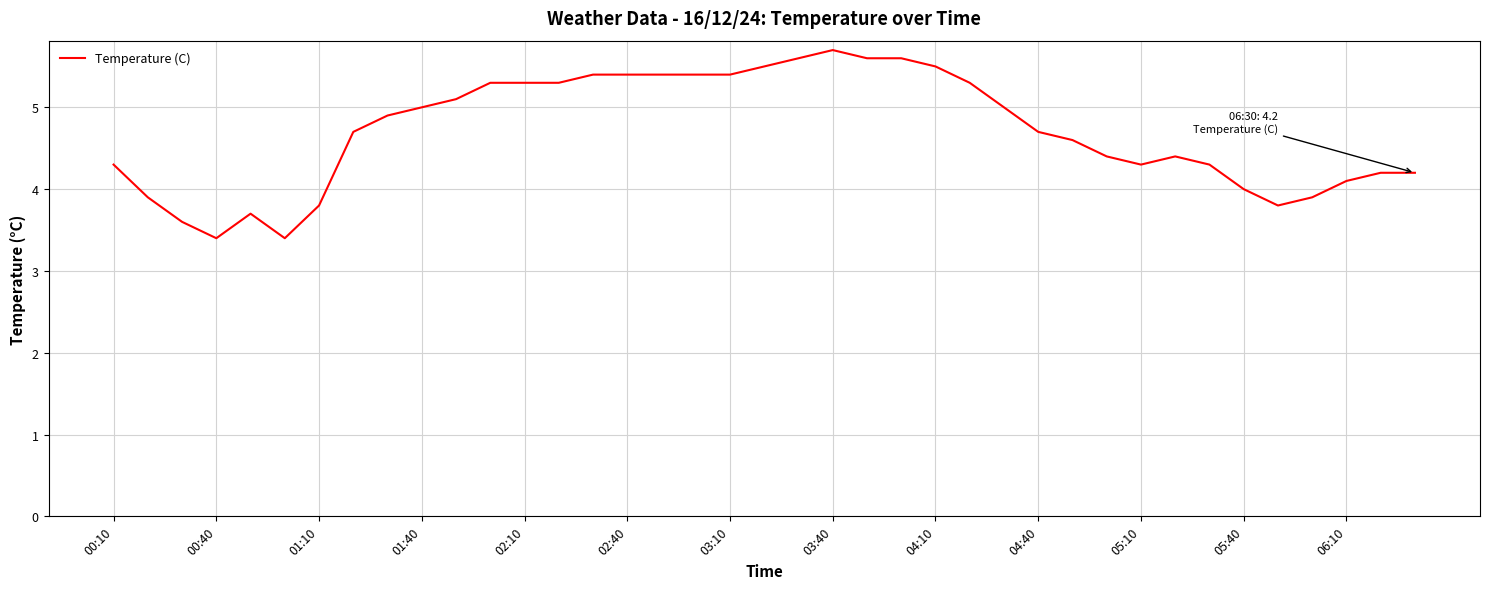

What is the difference between the maximum and minimum values?

2.3